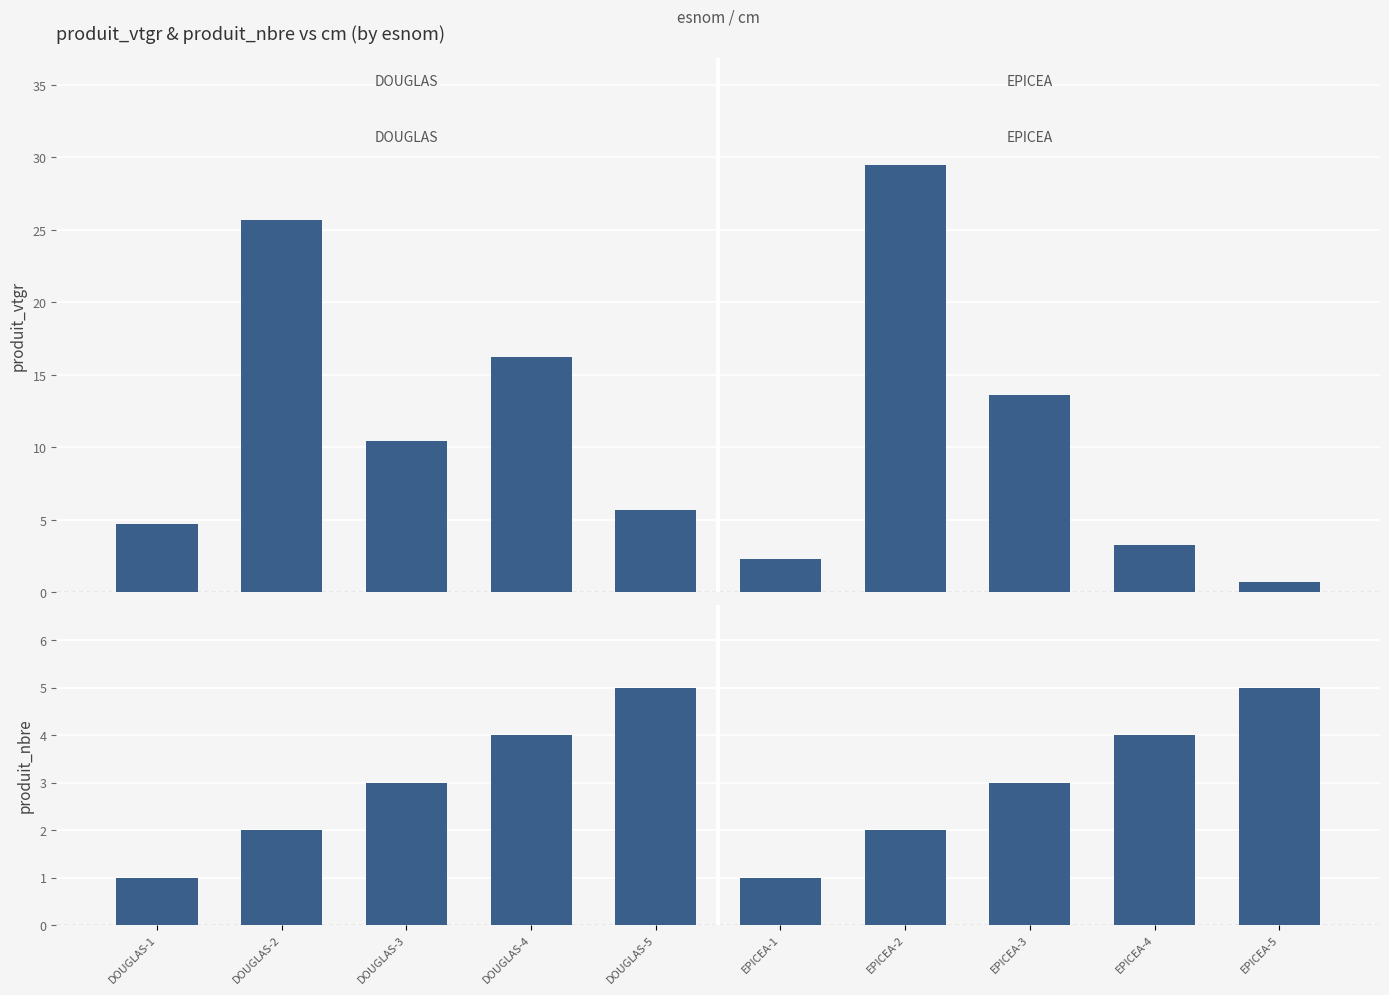

Rank the series by their maximum value, from highest to lowest.

produit_vtgr, produit_nbre